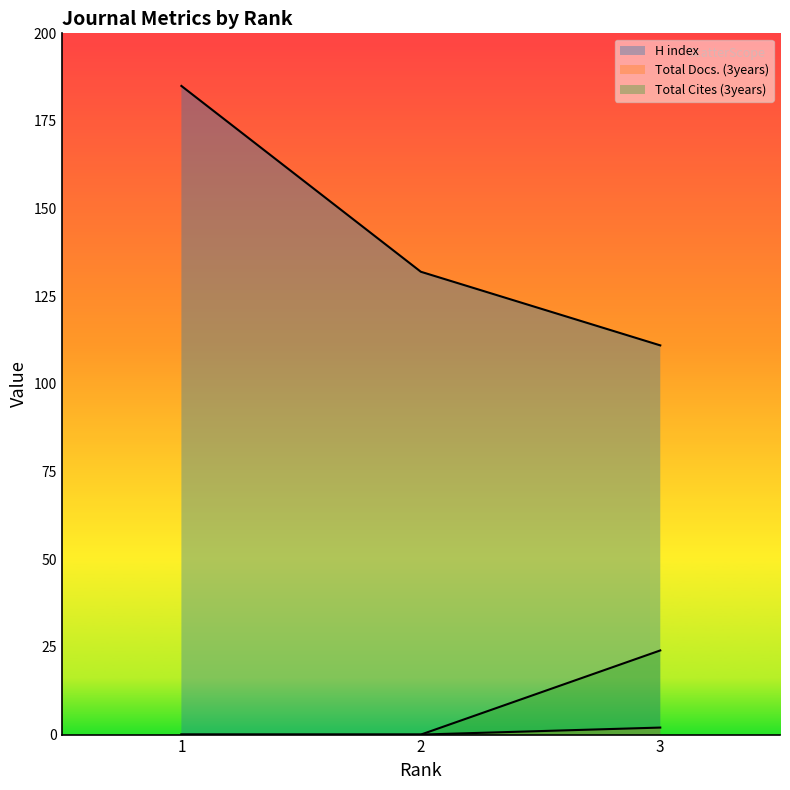

Count the H index values in the range 111 to 185.

3